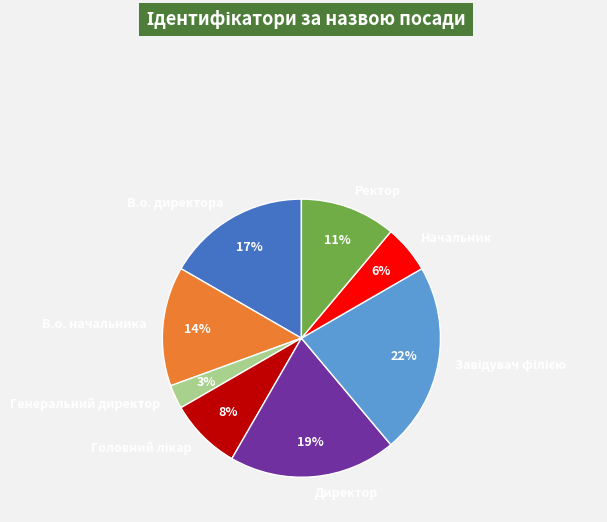

Is it true that Директор is 19% of the pie?

True